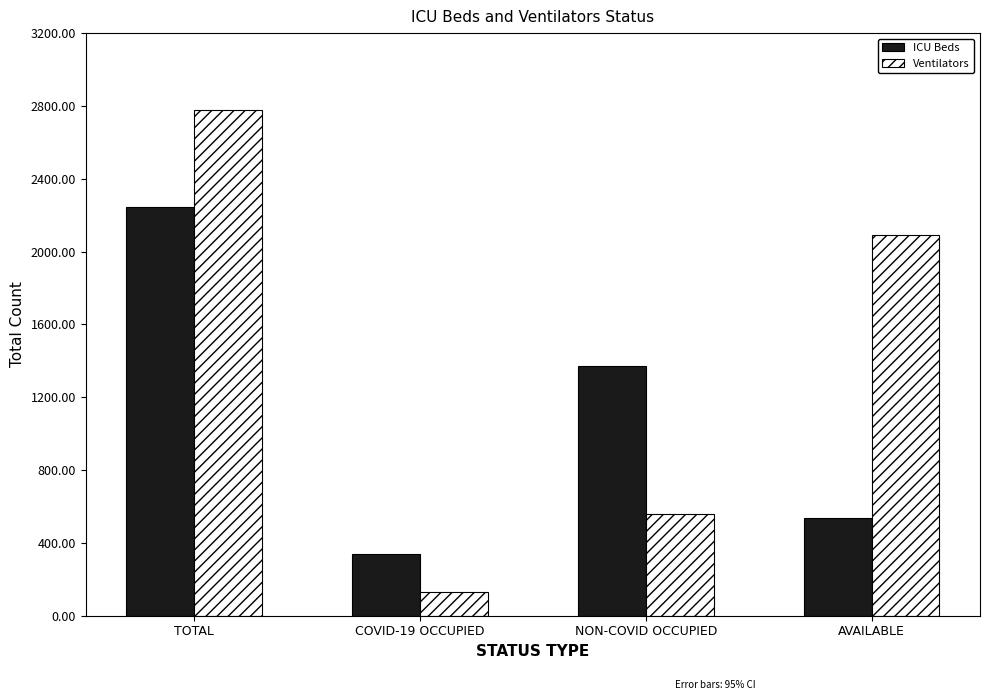

What is the minimum value shown in the chart?

131